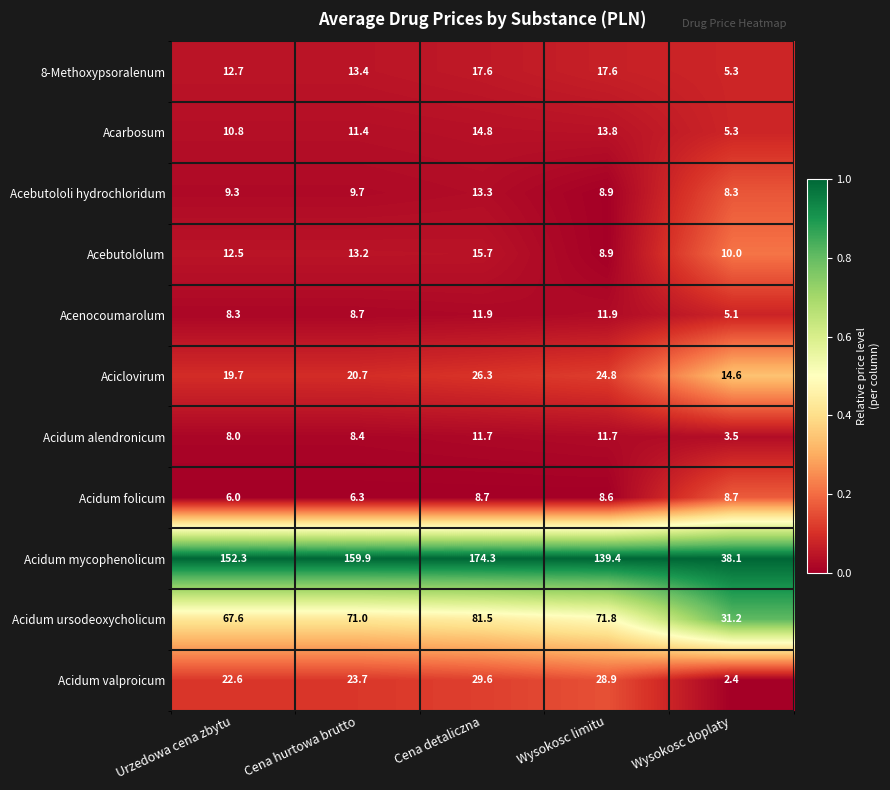

Rank the series at Cena detaliczna from highest to lowest value.

Acidum mycophenolicum, Acidum ursodeoxycholicum, Acidum valproicum, Aciclovirum, 8-Methoxypsoralenum, Acebutololum, Acarbosum, Acebutololi hydrochloridum, Acenocoumarolum, Acidum alendronicum, Acidum folicum